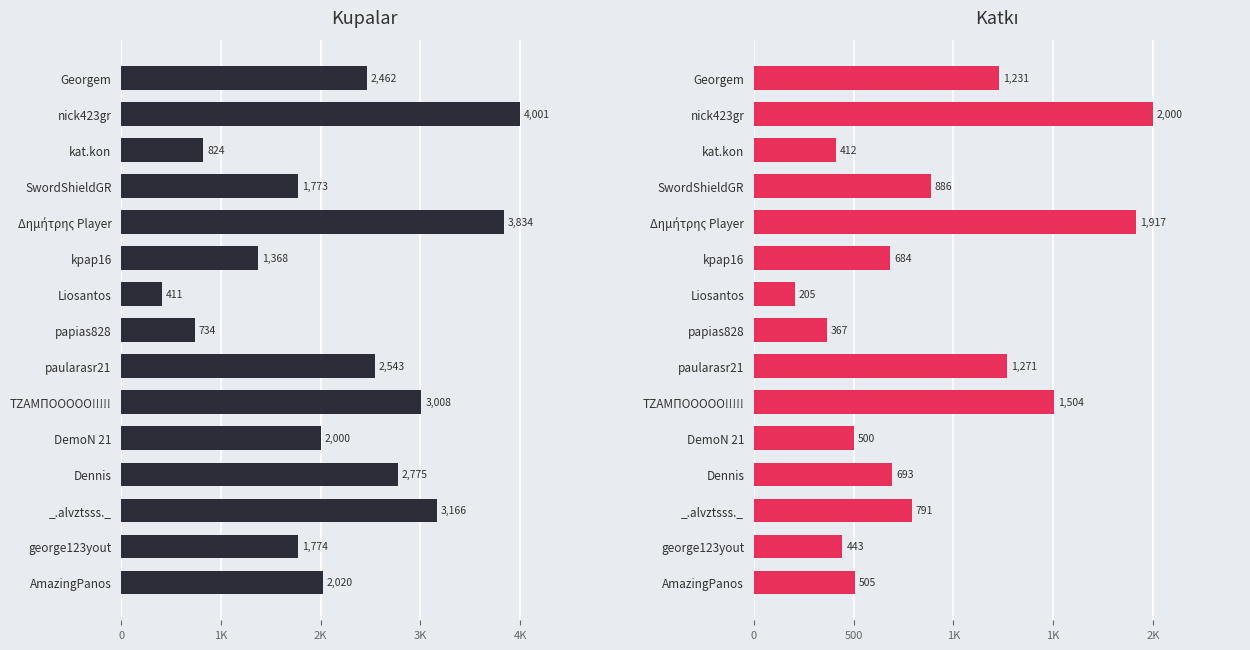

What is the maximum value shown in the chart?

4001